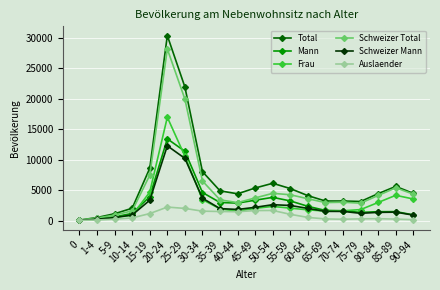

Which series has the largest total across all categories?

Total